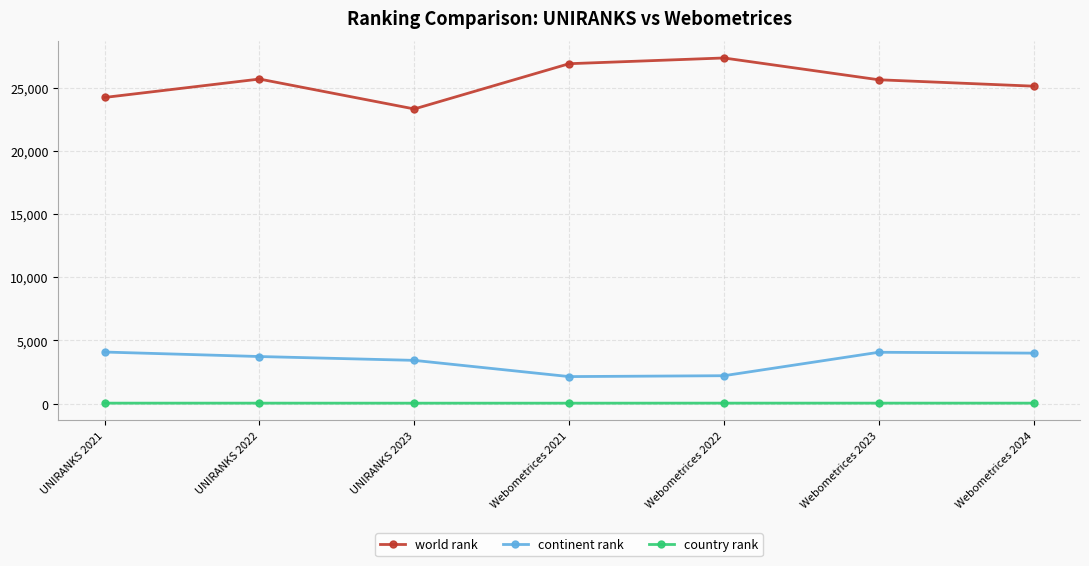

Does the chart have visible grid lines?

Yes